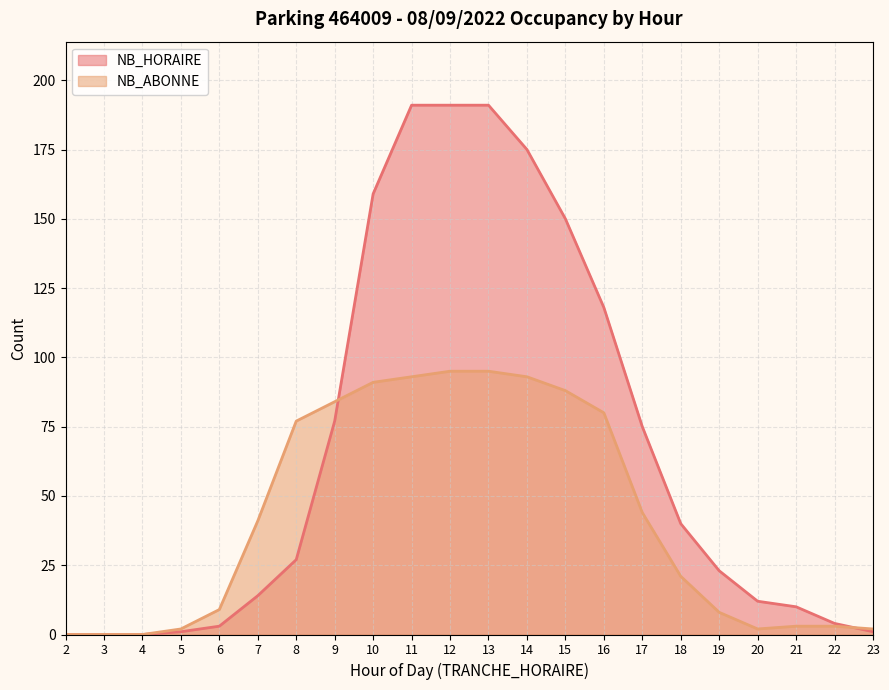

How many values in the NB_HORAIRE series exceed 27?

10